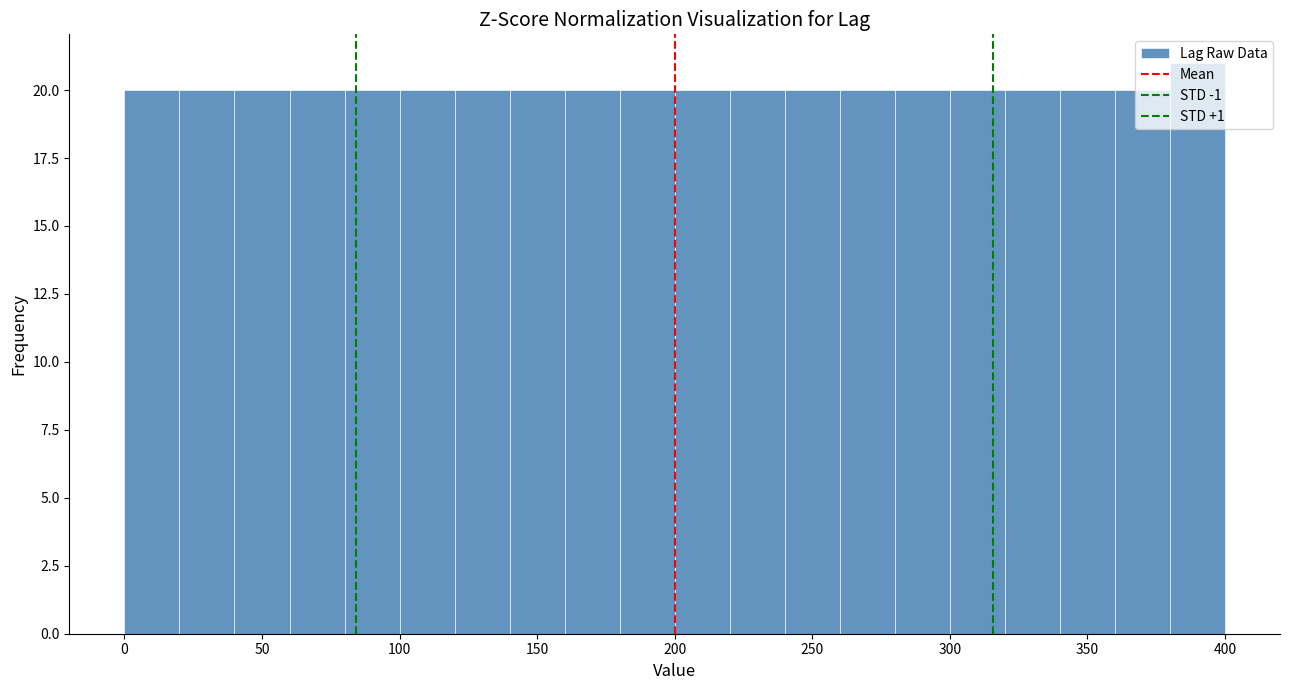

Reading left to right, transcribe this chart: for each bar, give the range it covers on the x-axis and its height. The values are not printed on the chart, so give them approximately, as read against the axis.

0 to 20: 20
20 to 40: 20
40 to 60: 20
60 to 80: 20
80 to 100: 20
100 to 120: 20
120 to 140: 20
140 to 160: 20
160 to 180: 20
180 to 200: 20
200 to 220: 20
220 to 240: 20
240 to 260: 20
260 to 280: 20
280 to 300: 20
300 to 320: 20
320 to 340: 20
340 to 360: 20
360 to 380: 20
380 to 400: 21